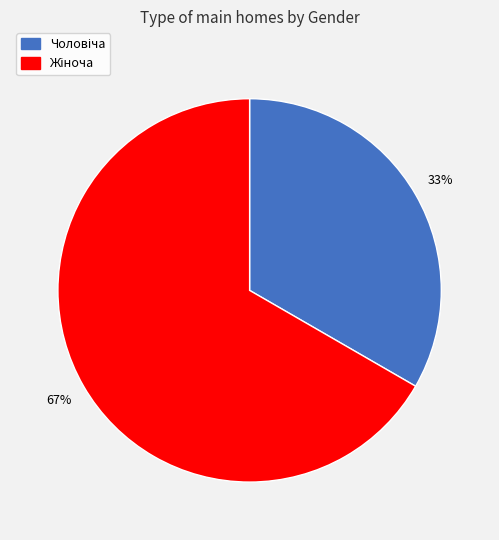

Is there any slice that represents more than half of the pie?

Yes